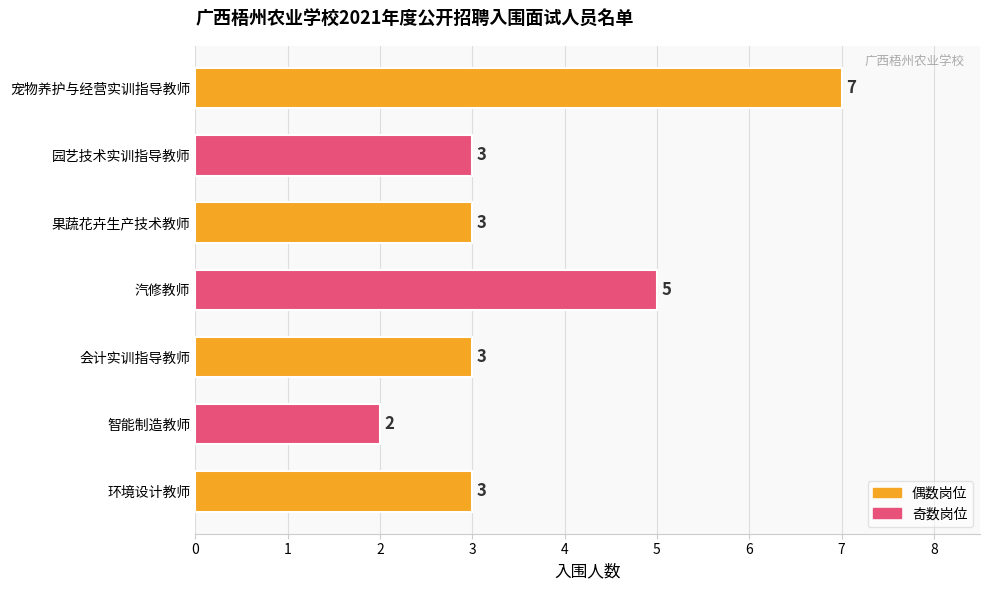

Approximately how many times larger is the value at 果蔬花卉生产技术教师 compared to 会计实训指导教师?

1.0